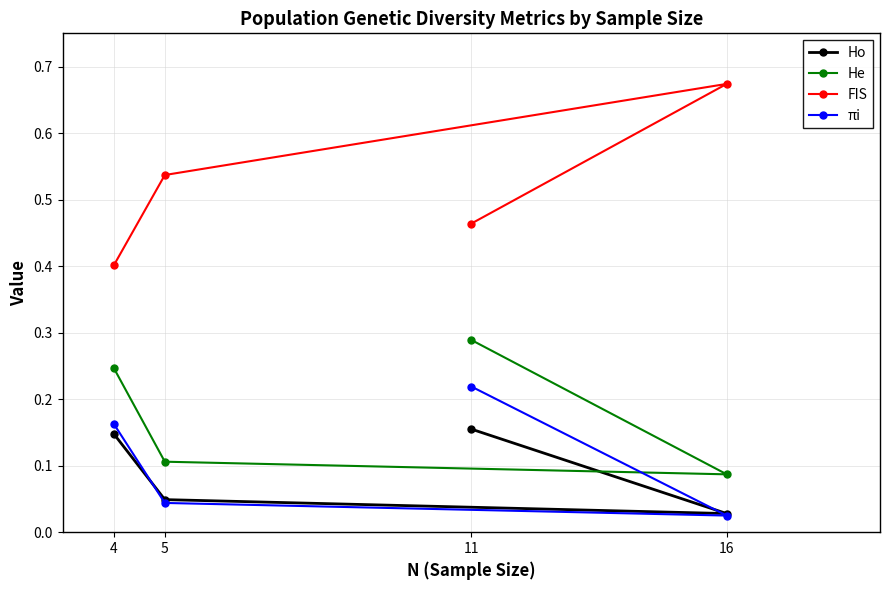

Reading left to right, what are all the values shown in this chart?

Ho: 11=0.2	16=0.0	5=0.0	4=0.1
He: 11=0.3	16=0.1	5=0.1	4=0.2
FIS: 11=0.5	16=0.7	5=0.5	4=0.4
πi: 11=0.2	16=0.0	5=0.0	4=0.2